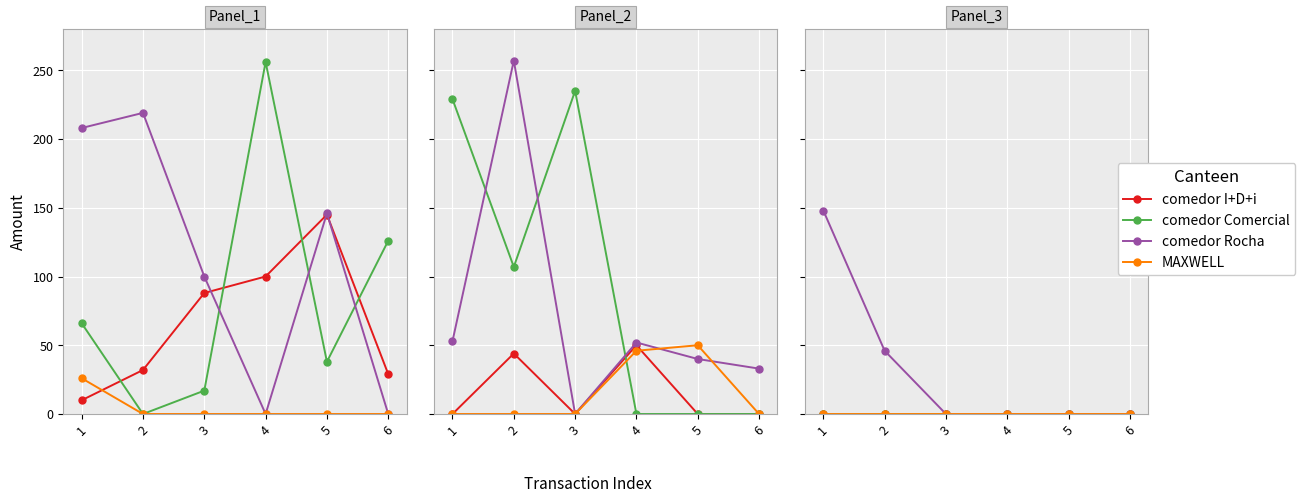

Is the value of comedor I+D+i at 4 greater than the value of comedor Comercial at 5?

No